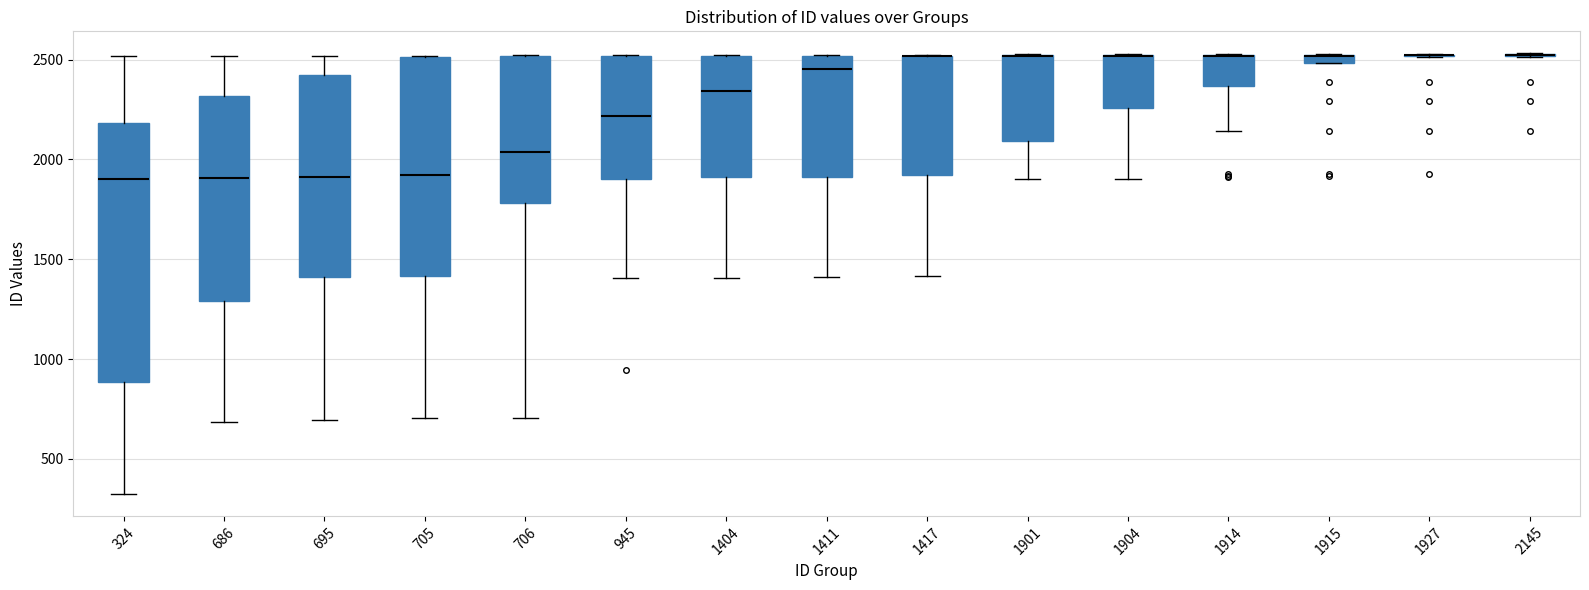

Where is the upper edge of the box at x = 1914 on the y-axis? The values are not printed on the chart, so give them approximately, as read against the axis.

2500